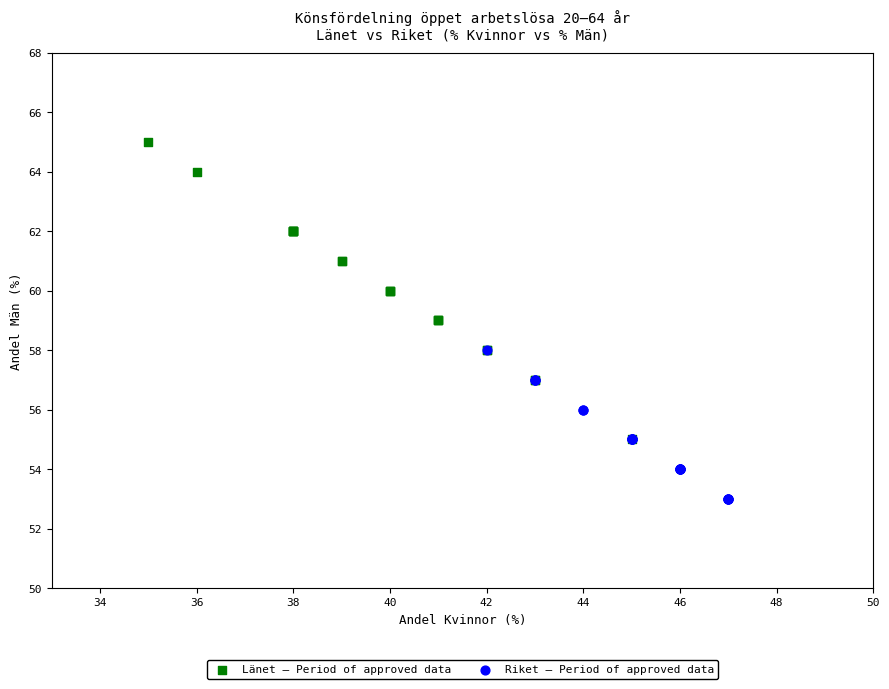

What are all the series names shown in the legend?

Länet – Period of approved data, Riket – Period of approved data